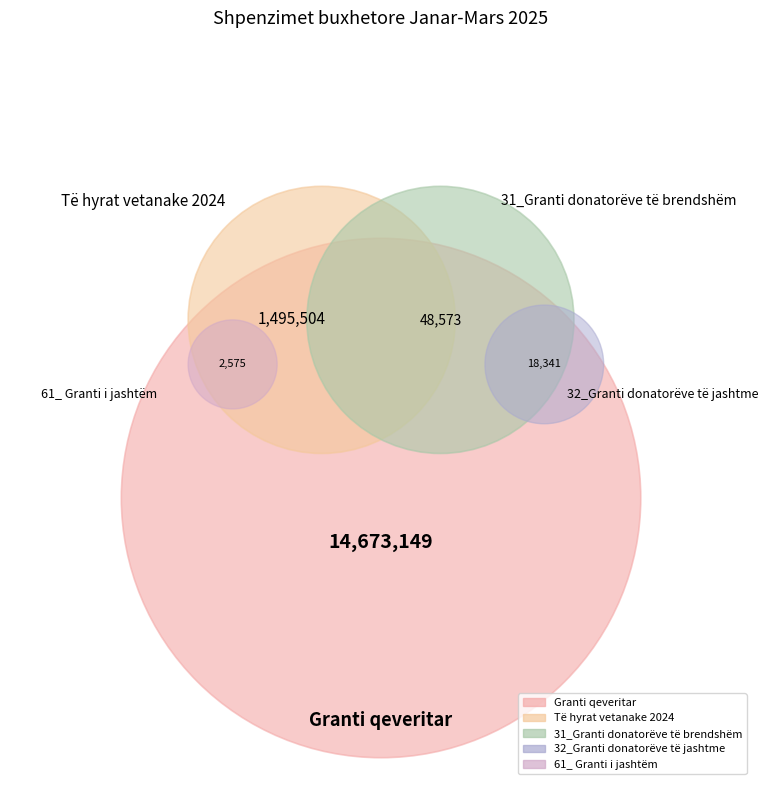

Which slice represents more than half of the pie?

Granti qeveritar